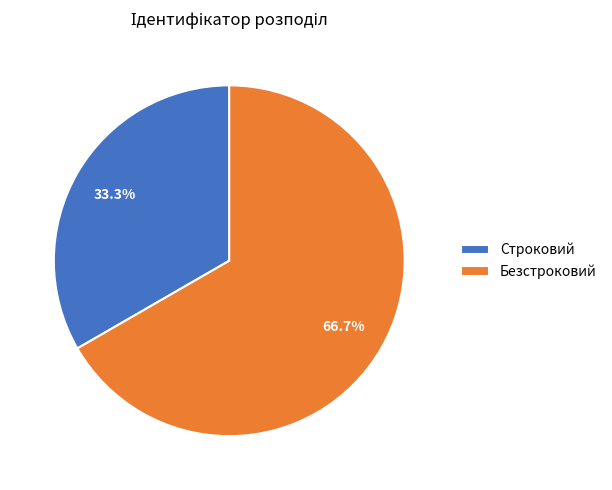

Rank the categories by value from lowest to highest.

Строковий, Безстроковий